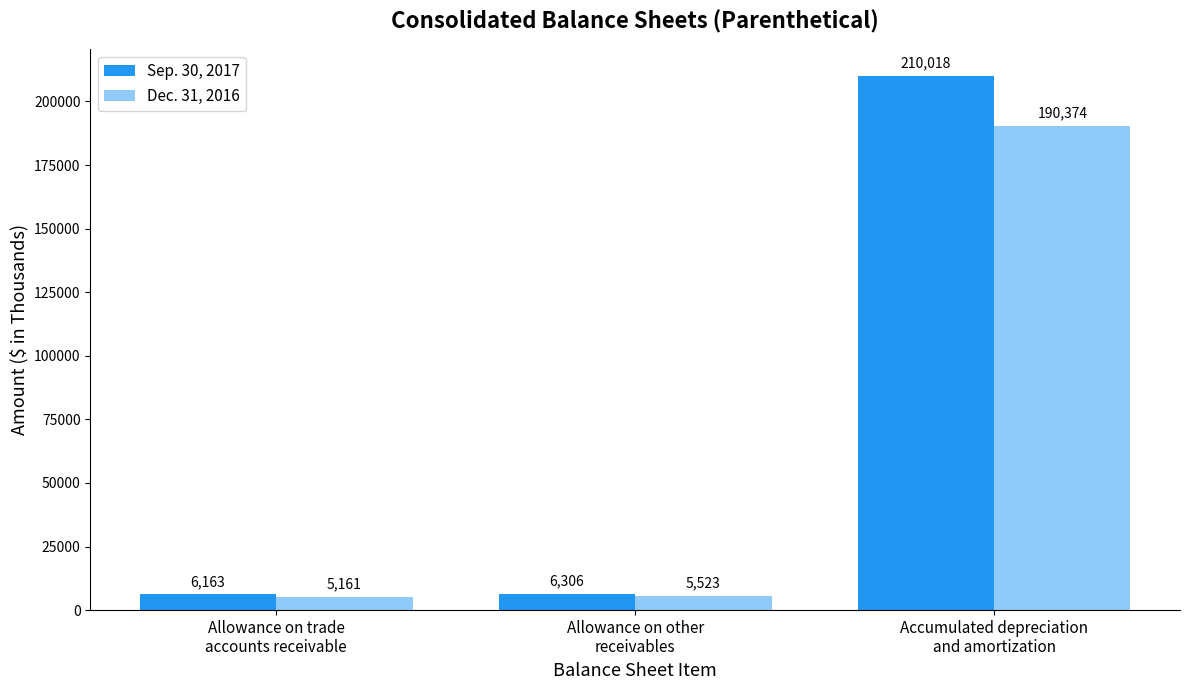

At Allowance on trade
accounts receivable, list the series in order from smallest to largest.

Dec. 31, 2016, Sep. 30, 2017